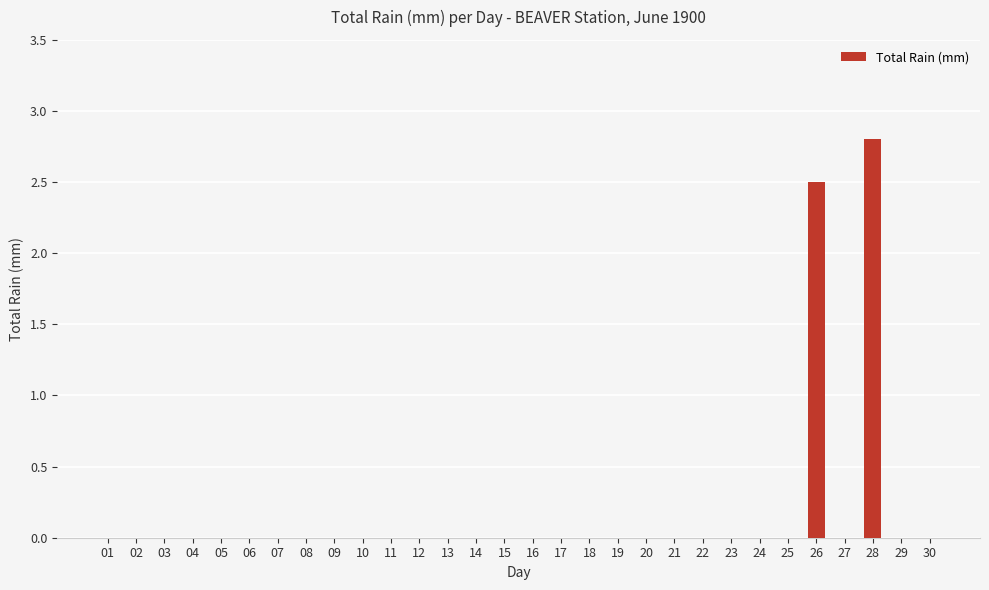

What is the maximum value shown in the chart?

2.8